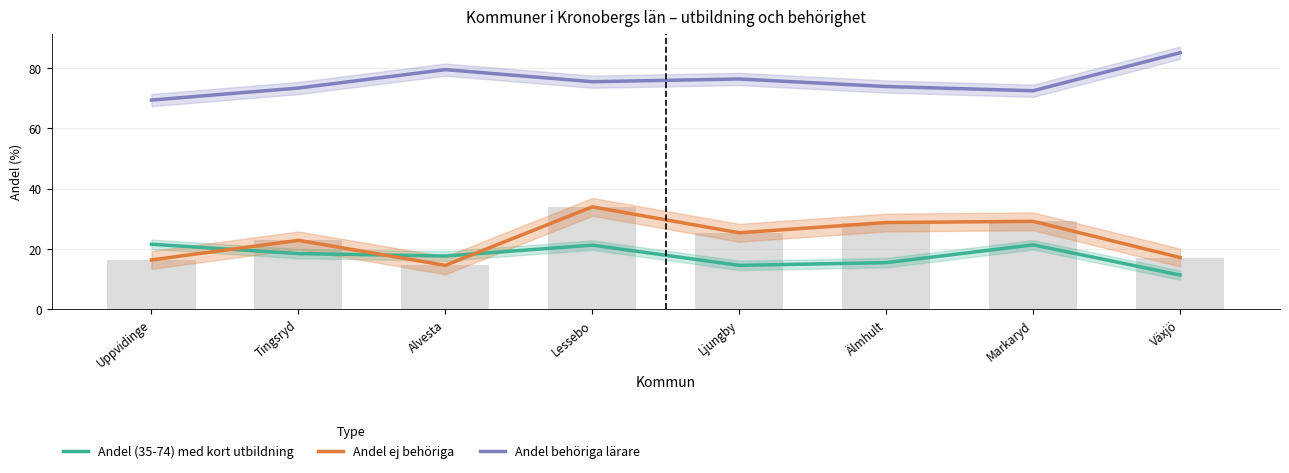

Reading left to right, extract all data points from this chart.

Andel (35-74) med kort utbildning: 21.6	18.5	17.7	21.3	14.6	15.5	21.4	11.4
Andel ej behöriga: 16.4	22.9	14.6	34.0	25.4	28.8	29.2	17.2
Andel behöriga lärare: 69.4	73.4	79.5	75.5	76.4	73.9	72.5	85.1